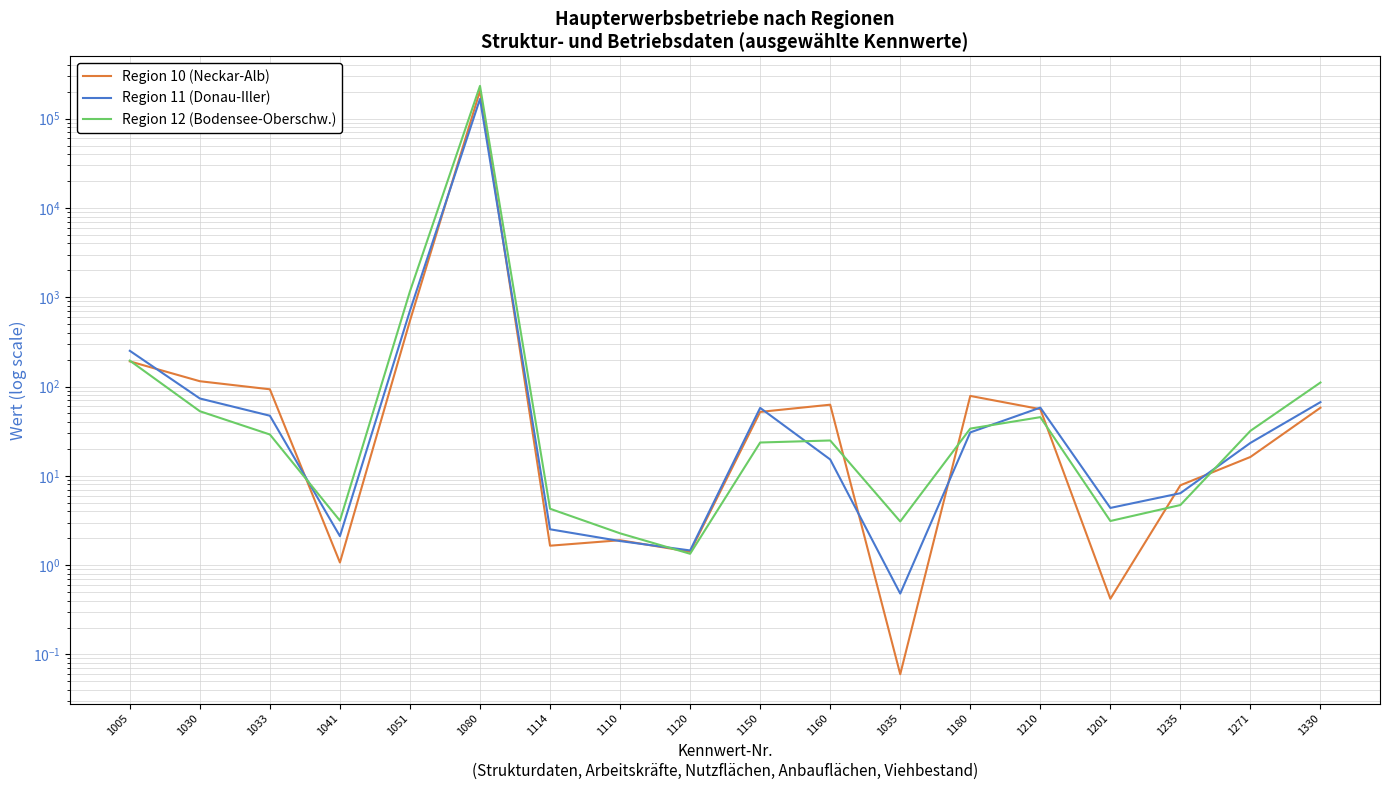

Where is the first local minimum for Region 12 (Bodensee-Oberschw.)?

1041